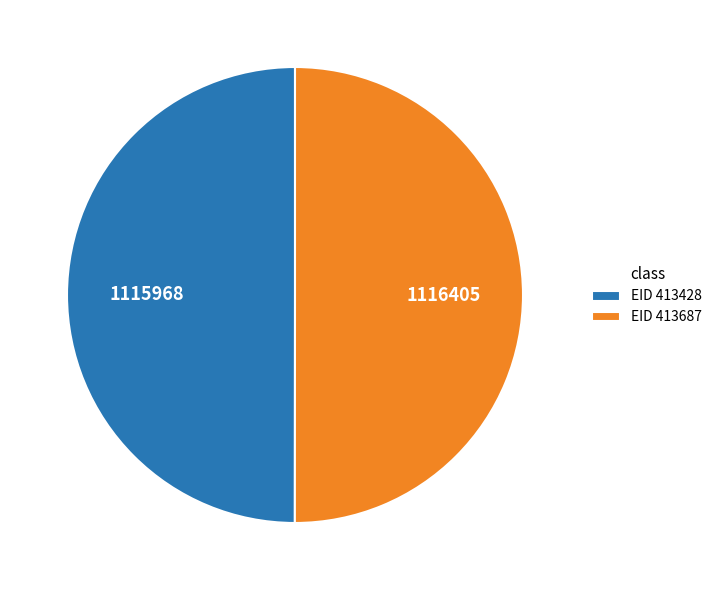

How many slices are in this pie chart?

2